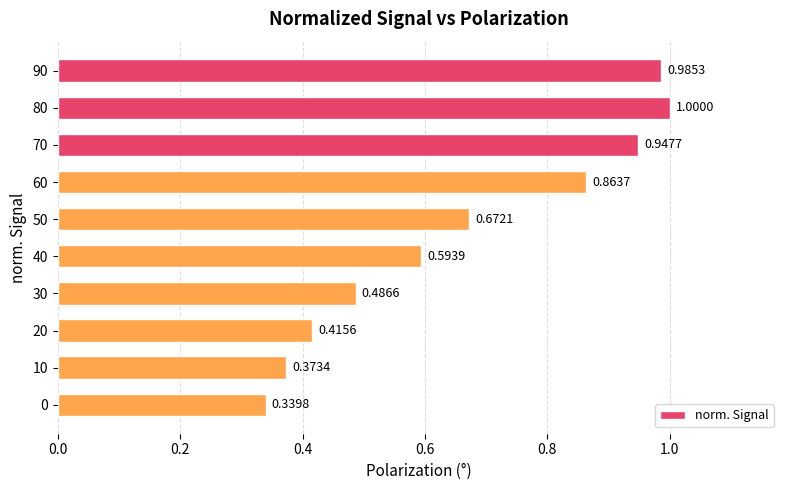

How many bars are there in total?

10